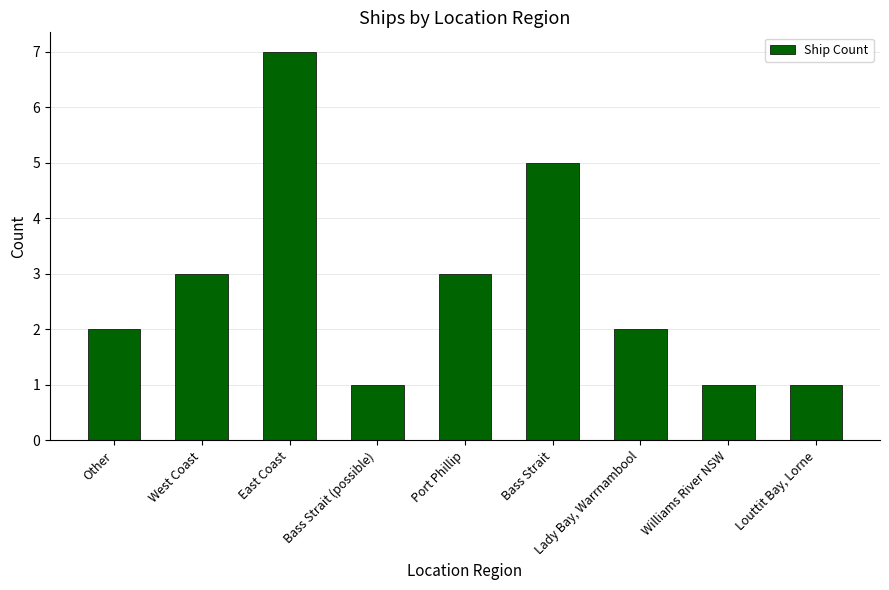

What is the ratio of the value at Williams River NSW to the value at Lady Bay, Warrnambool?

0.5